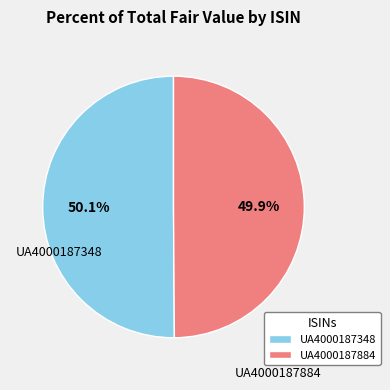

Is it true that UA4000187884 is 64% of the pie?

False